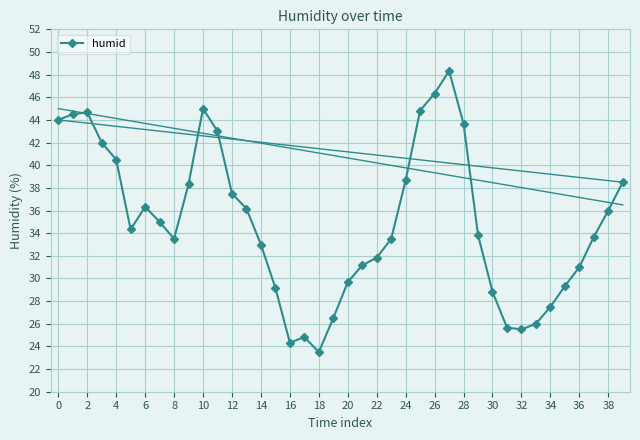

True or false: the data has more than 1 interior local peaks.

True